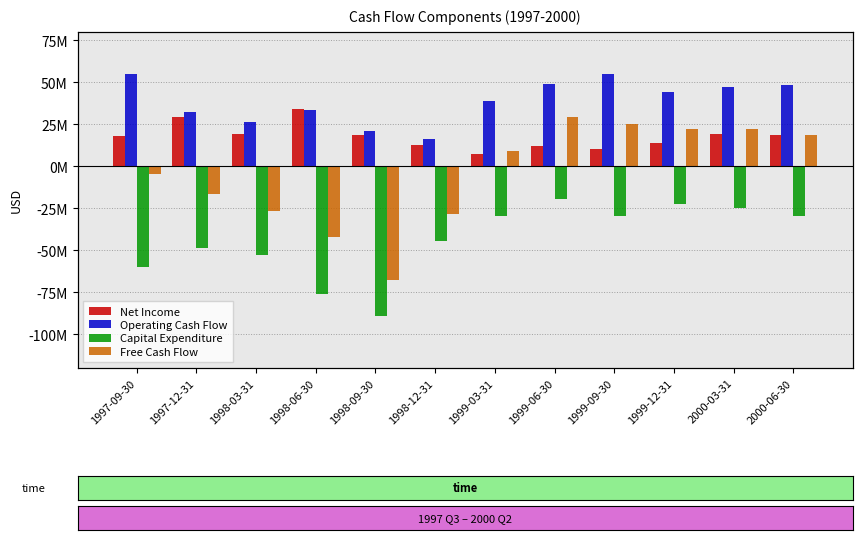

Reading right to left, what are all the values shown in this chart?

Net Income: 2000-06-30=18557000	2000-03-31=19273000	1999-12-31=14100000	1999-09-30=10400000	1999-06-30=12200000	1999-03-31=7400000	1998-12-31=12800000	1998-09-30=18800000	1998-06-30=33900000	1998-03-31=19300000	1997-12-31=29200000	1997-09-30=18000000
Operating Cash Flow: 2000-06-30=48165000	2000-03-31=47399000	1999-12-31=44400000	1999-09-30=55000000	1999-06-30=48900000	1999-03-31=38700000	1998-12-31=16100000	1998-09-30=21300000	1998-06-30=33500000	1998-03-31=26500000	1997-12-31=32200000	1997-09-30=55100000
Capital Expenditure: 2000-06-30=-29265000	2000-03-31=-25011000	1999-12-31=-22400000	1999-09-30=-29800000	1999-06-30=-19200000	1999-03-31=-29600000	1998-12-31=-44400000	1998-09-30=-89100000	1998-06-30=-75800000	1998-03-31=-52800000	1997-12-31=-48600000	1997-09-30=-59800000
Free Cash Flow: 2000-06-30=18900000	2000-03-31=22388000	1999-12-31=22000000	1999-09-30=25200000	1999-06-30=29700000	1999-03-31=9100000	1998-12-31=-28300000	1998-09-30=-67800000	1998-06-30=-42300000	1998-03-31=-26300000	1997-12-31=-16400000	1997-09-30=-4700000